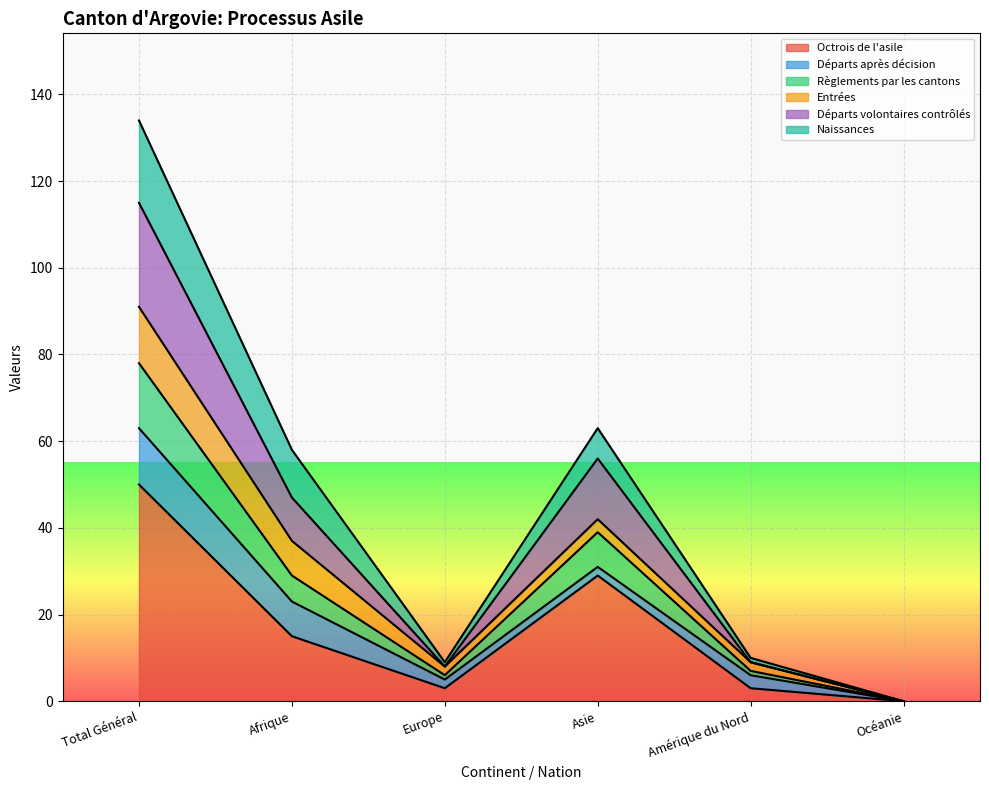

In Départs volontaires contrôlés, how many points are higher than both neighbors (excluding endpoints)?

1